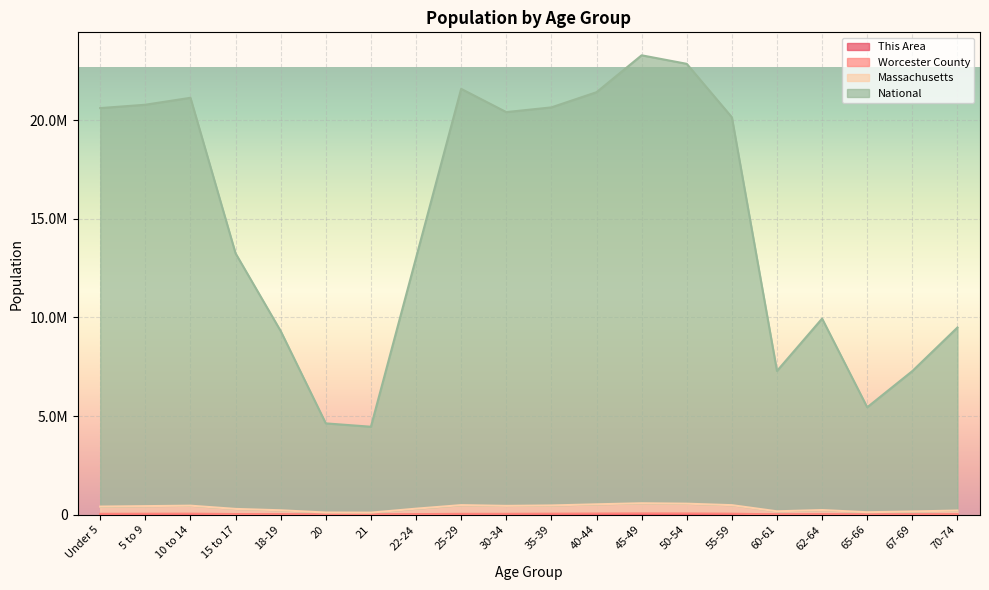

How many data points in Massachusetts are less than 414410?

10